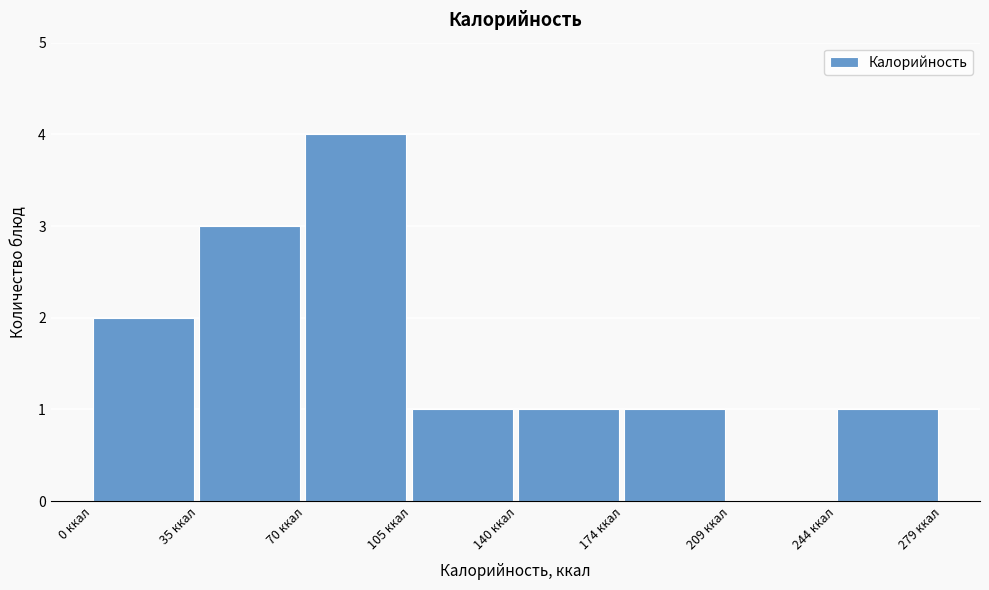

Which range on the x-axis has the tallest bar?

70 to 105